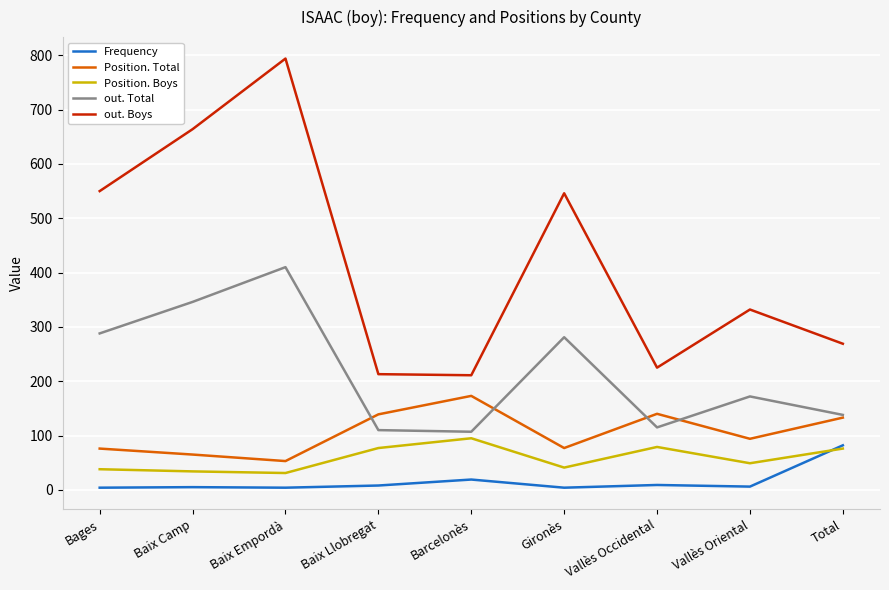

Which series has the largest range (max minus min)?

out. Boys